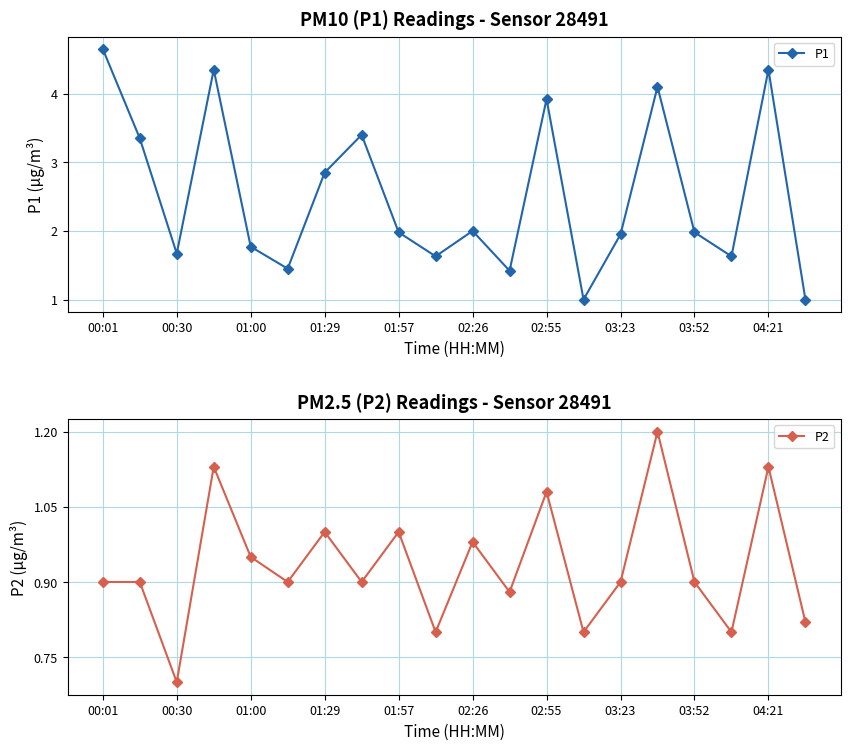

Where is the first local minimum for P1?

00:30